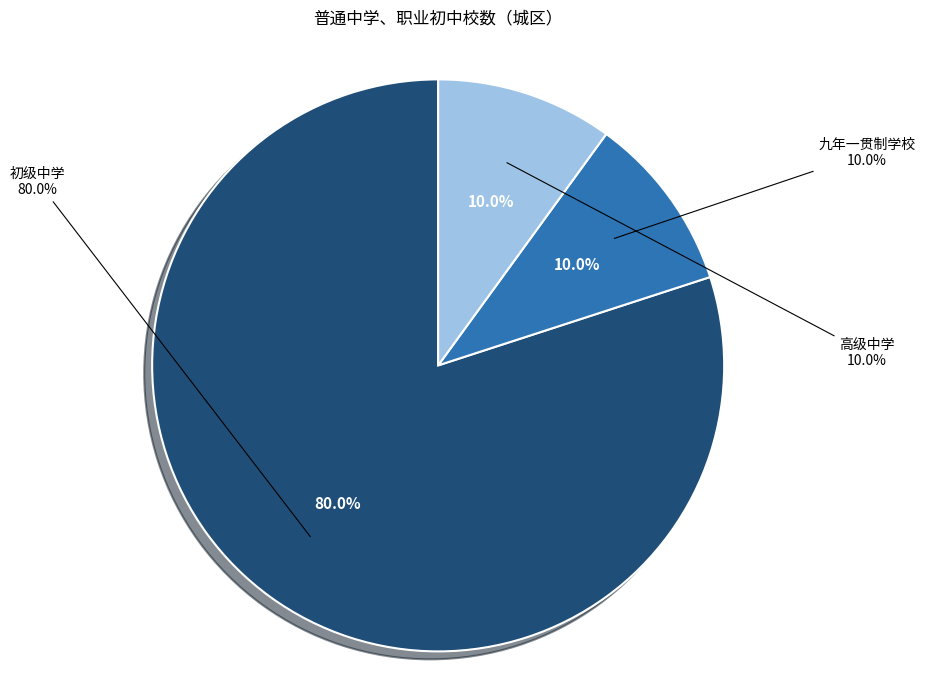

How many slices are in this pie chart?

3